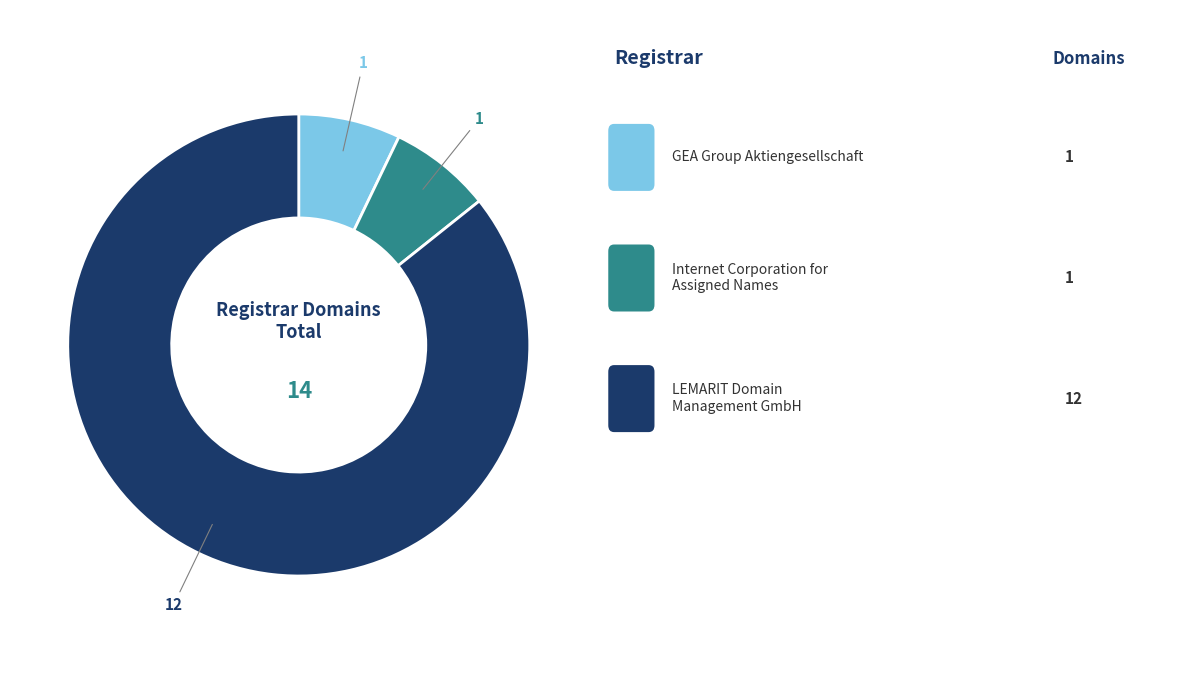

How many segments does this pie chart have?

3